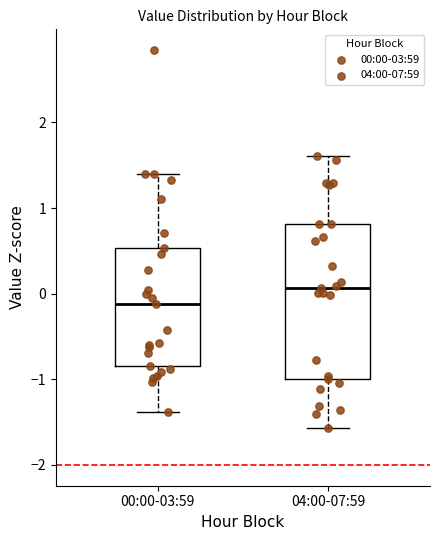

Reading left to right, transcribe this box plot: for each box, give where its median line is, the range the box spans, and where its two whiskers end, as read against the y-axis. The values are not printed on the chart, so give them approximately, as read against the axis.

00:00-03:59: median -0.1, box -0.8 to 0.5, whiskers -1.4 to 1.4
04:00-07:59: median 0.1, box -1.0 to 0.8, whiskers -1.6 to 1.6